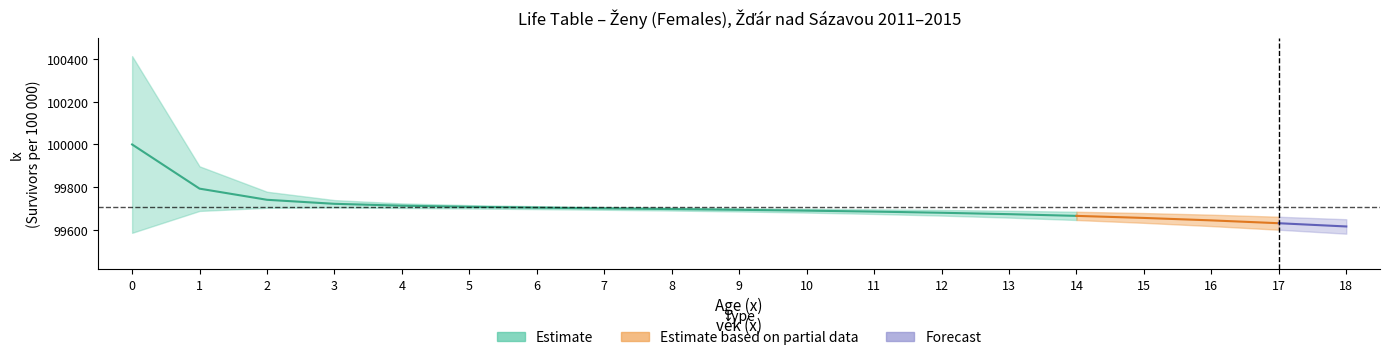

True or false: lx and qx cross at least once.

False